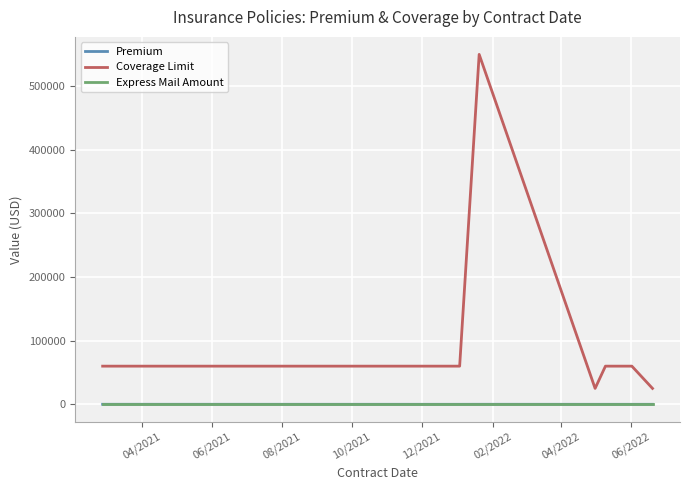

What is the greatest value displayed?

550000.0